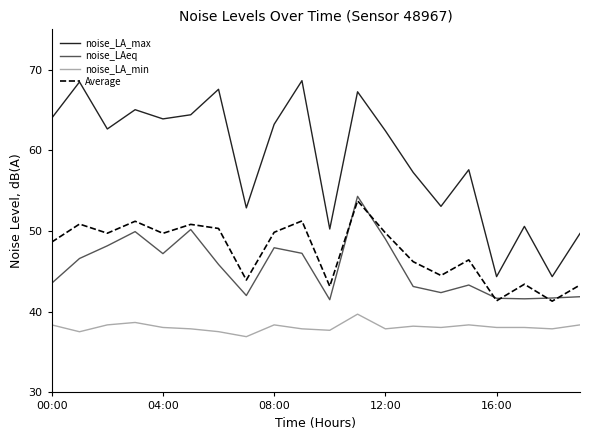

How many values in the noise_LAeq series exceed 45?

10